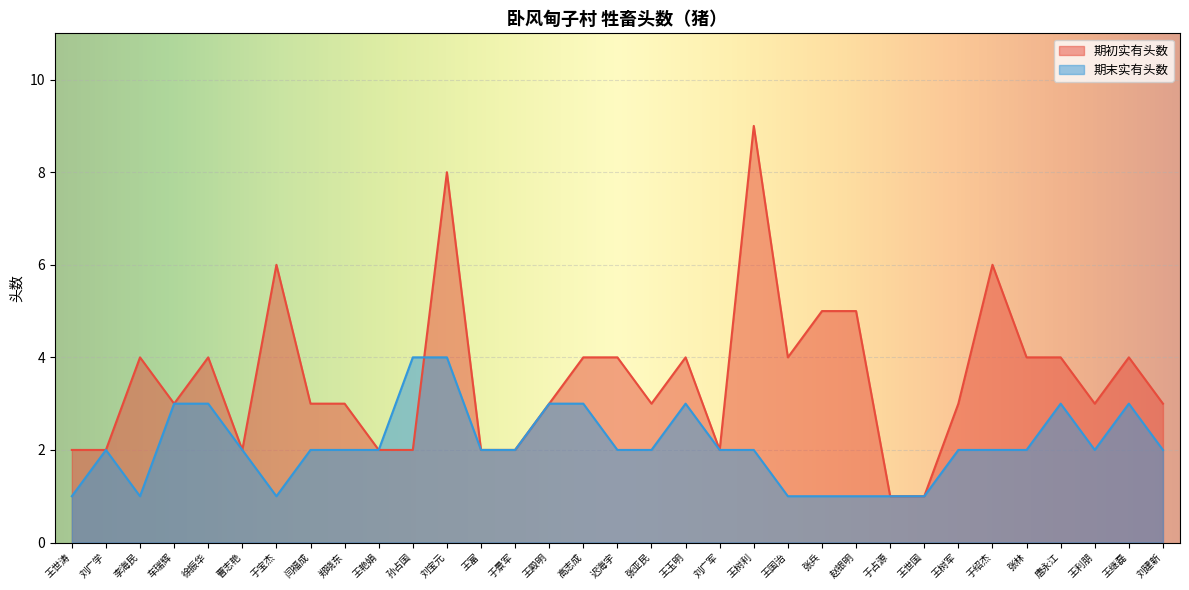

How many data points does each series have?

33